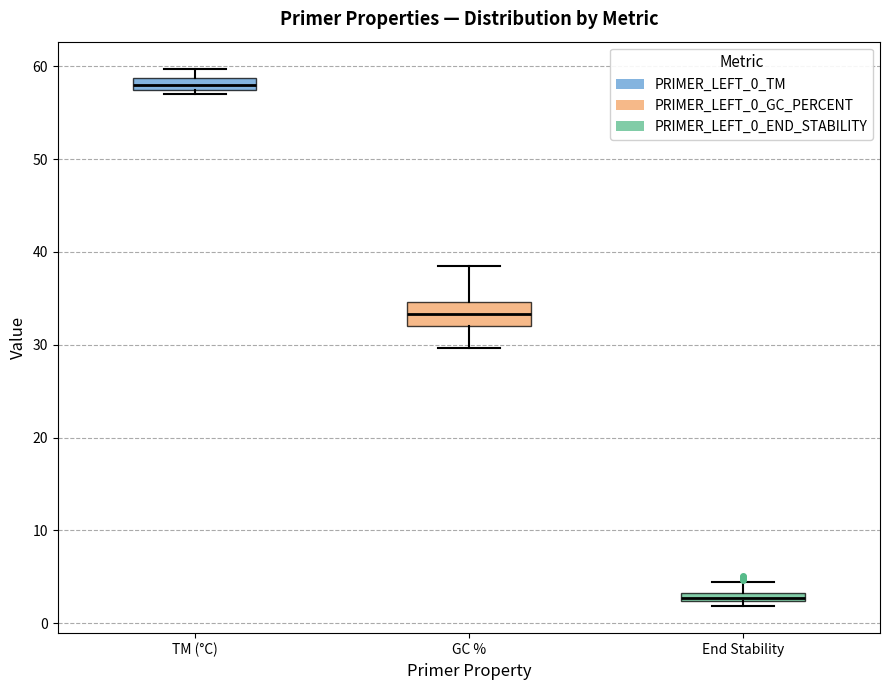

Which box has the lowest median line?

End Stability